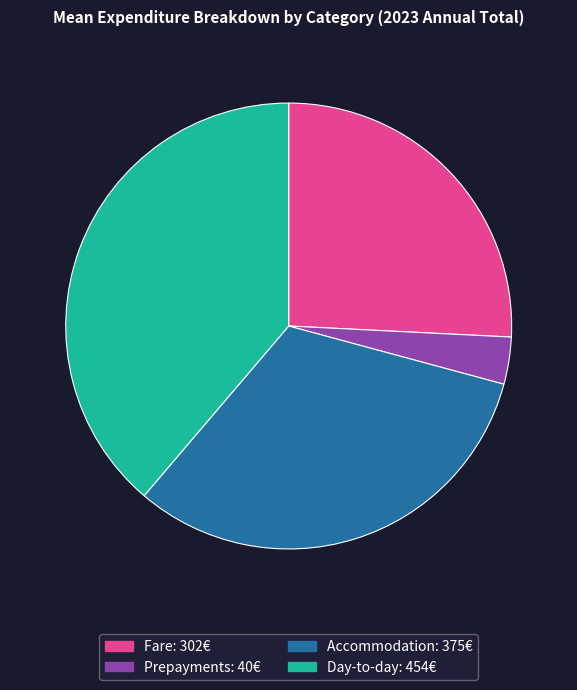

Which slice is the largest?

Day-to-day